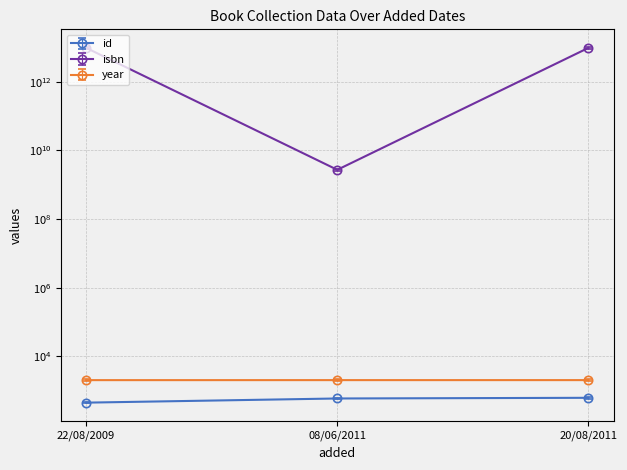

What are all the series names shown in the legend?

id, isbn, year